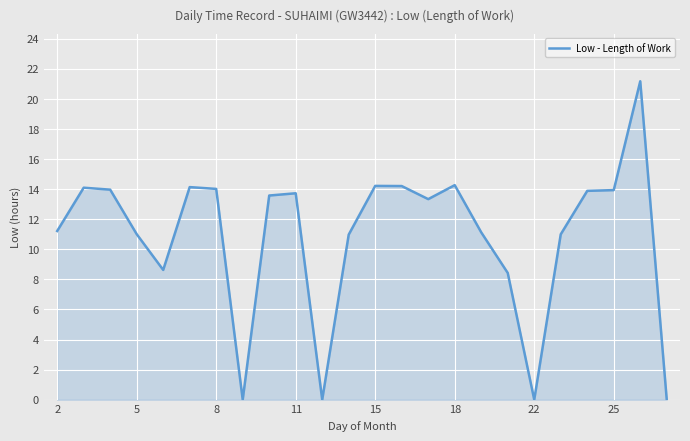

What is the difference between the maximum and minimum values?

21.2